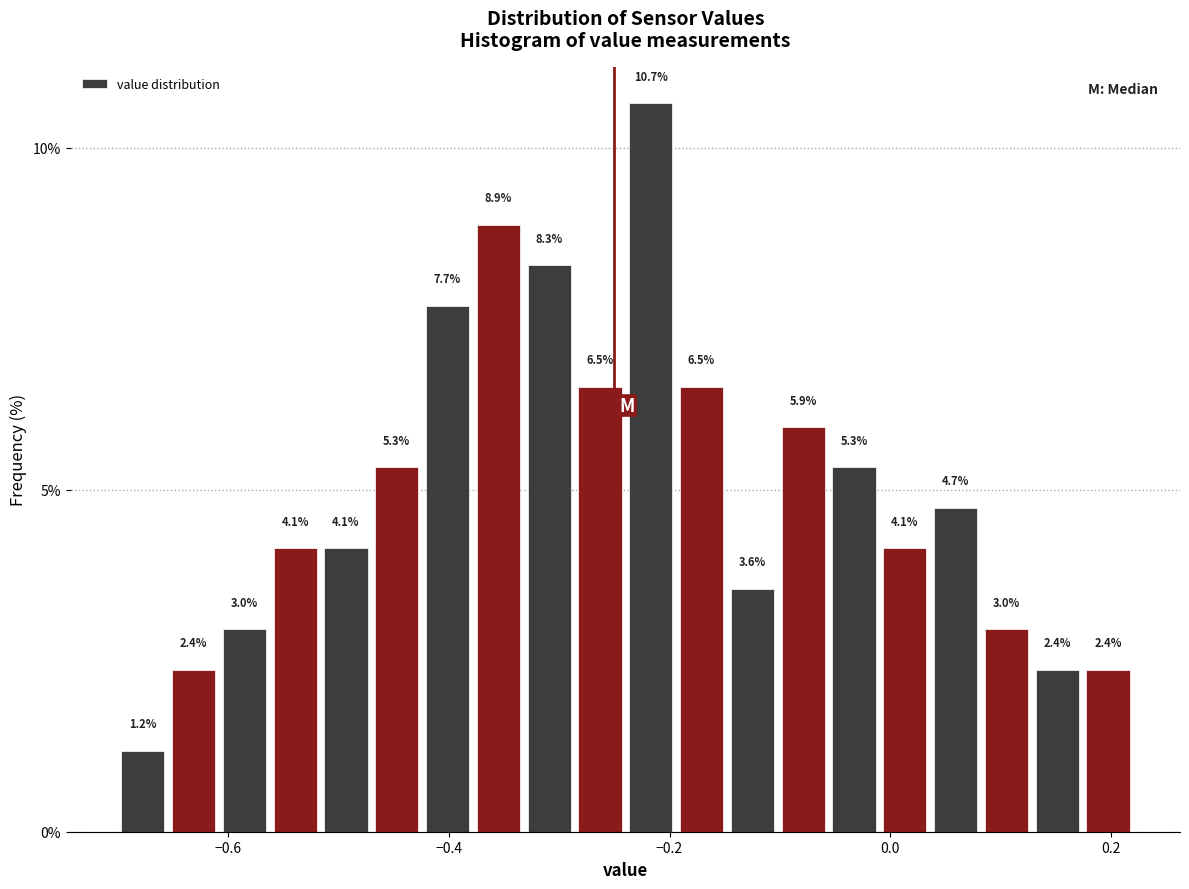

Read against the x-axis, roughly where is the centre of the tallest bar?

-0.22